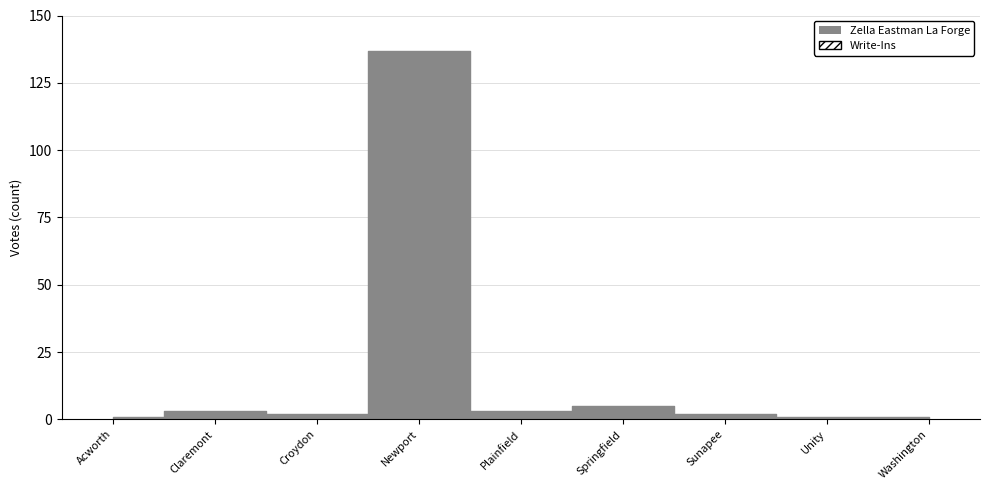

What is the label of the 6th point from the right?

Newport